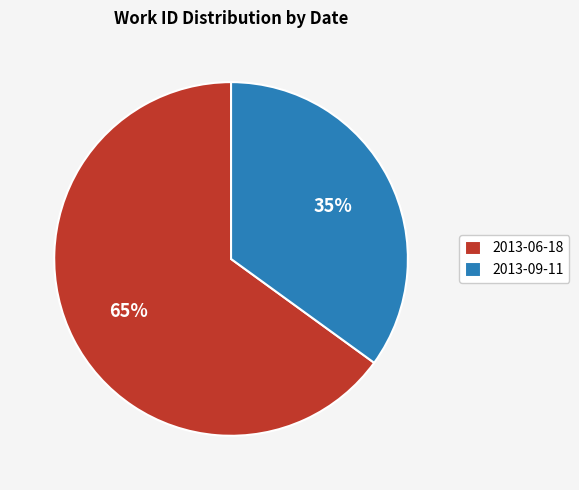

What is the largest slice in the pie chart?

2013-06-18